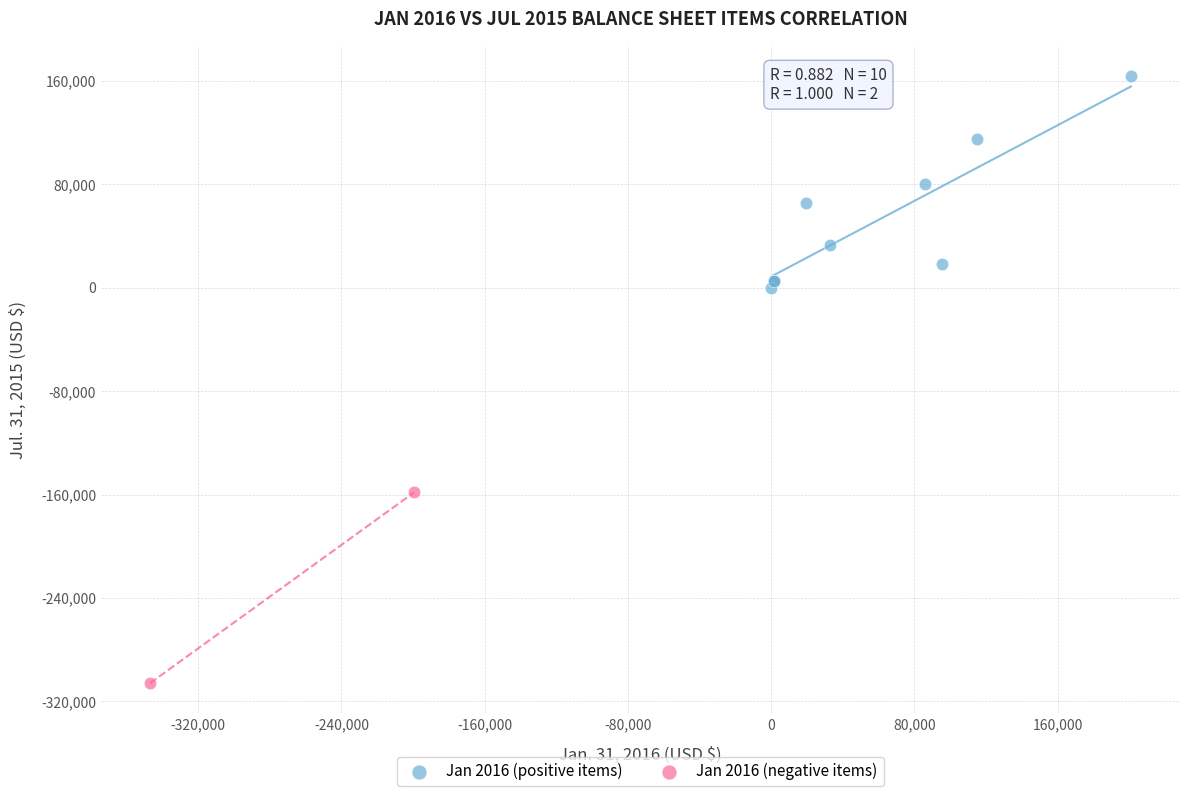

Which series has the largest Y range (max minus min)?

Jan 2016 (positive items)